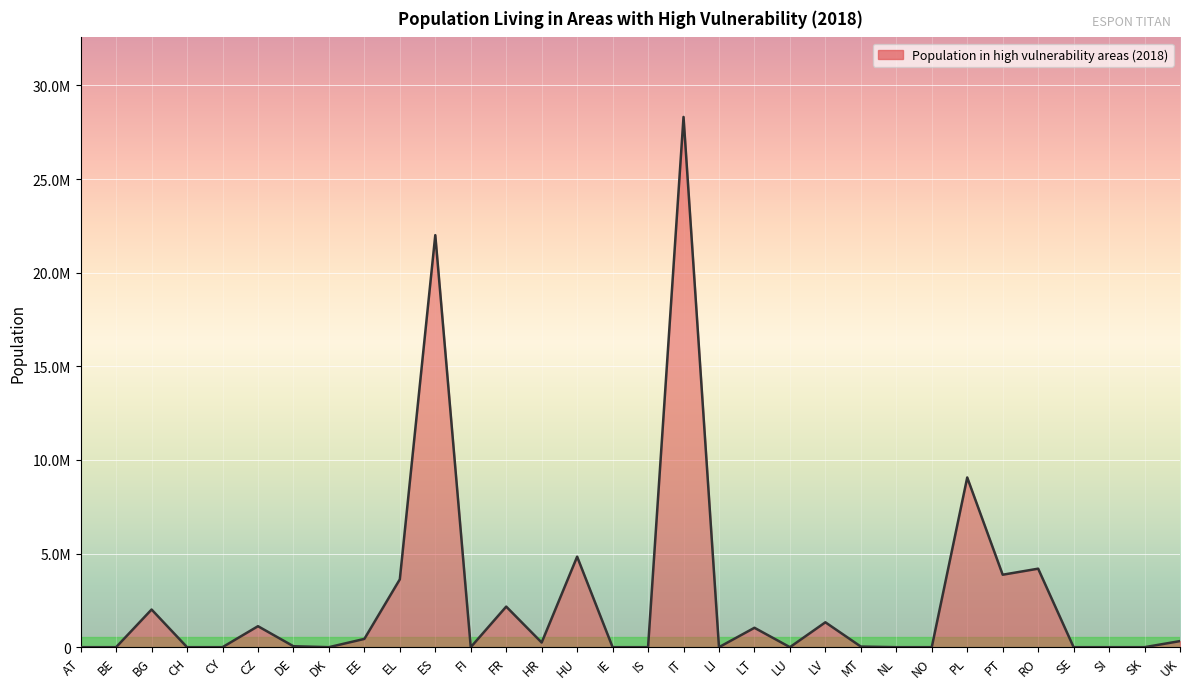

List the labels in order of value, smallest first.

AT, BE, CH, CY, DK, FI, IE, IS, LI, LU, NL, NO, SE, SI, SK, MT, DE, HR, UK, EE, LT, CZ, LV, BG, FR, EL, PT, RO, HU, PL, ES, IT